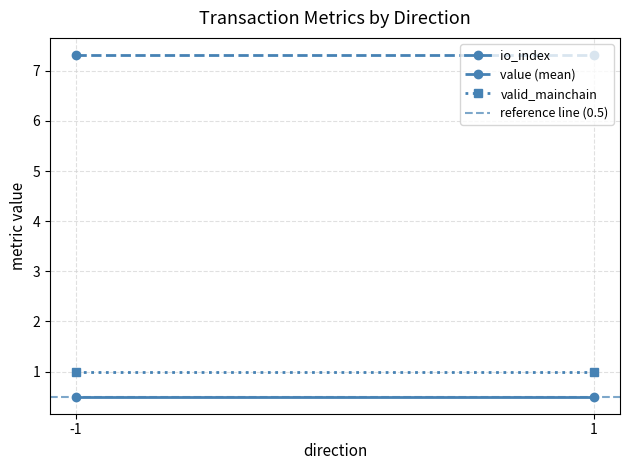

What is the approximate value of reference line (0.5) at 1?

0.5